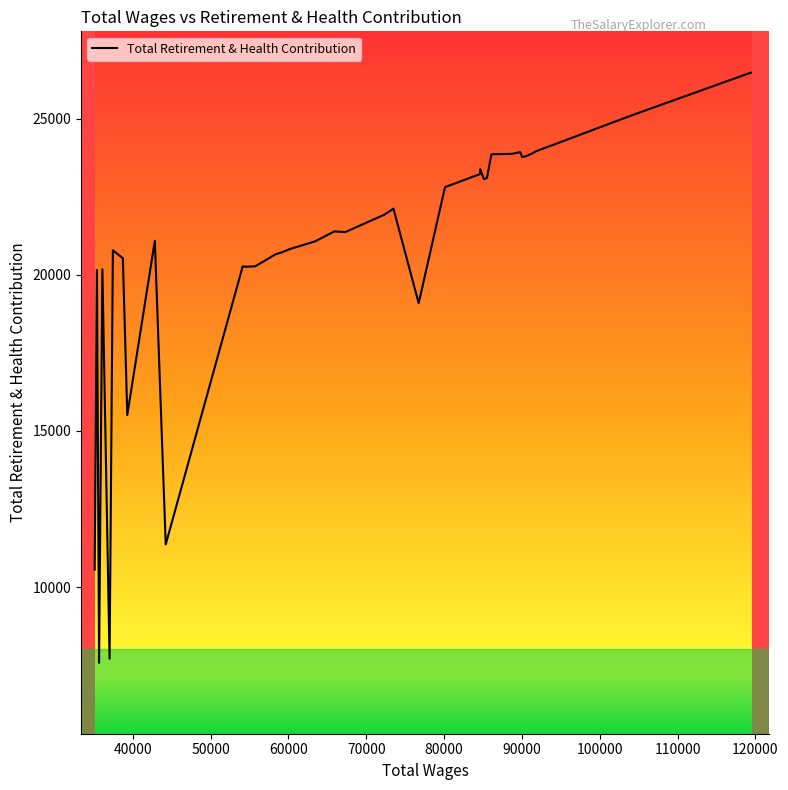

What is the sum of all values?

809980